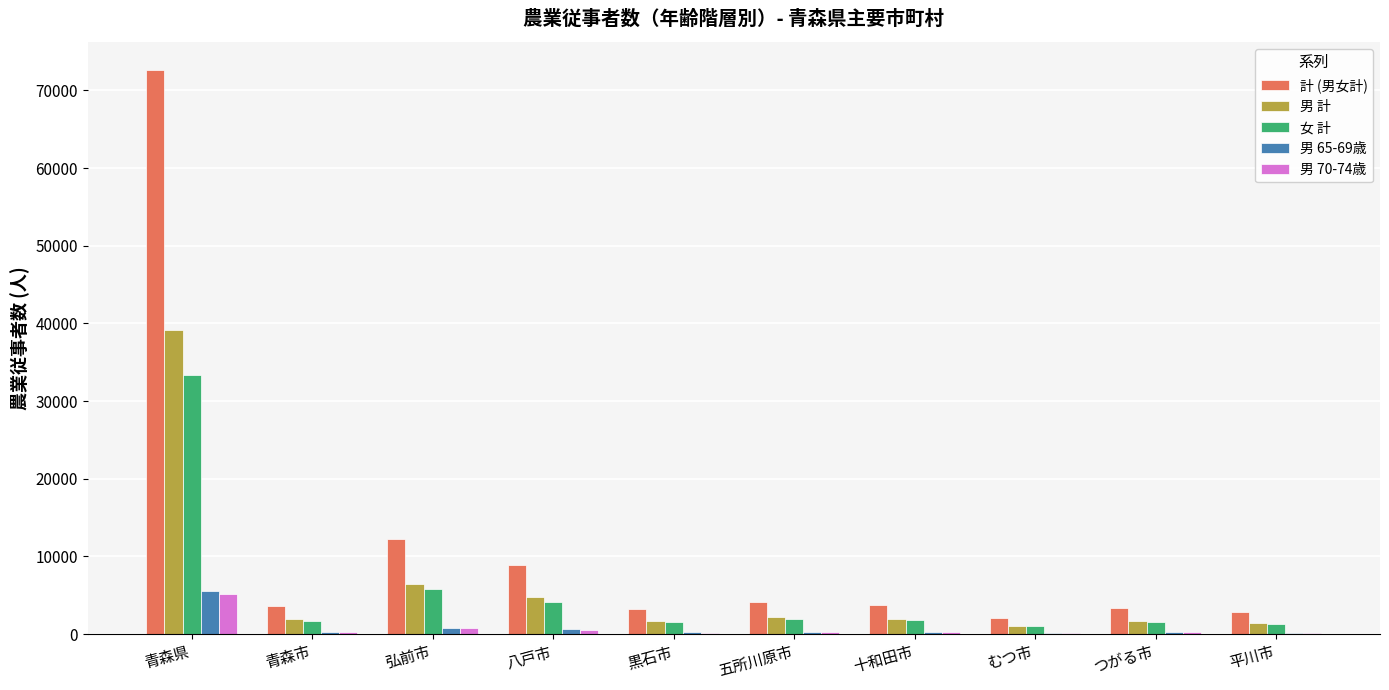

At which category is the sum across all series the highest?

青森県